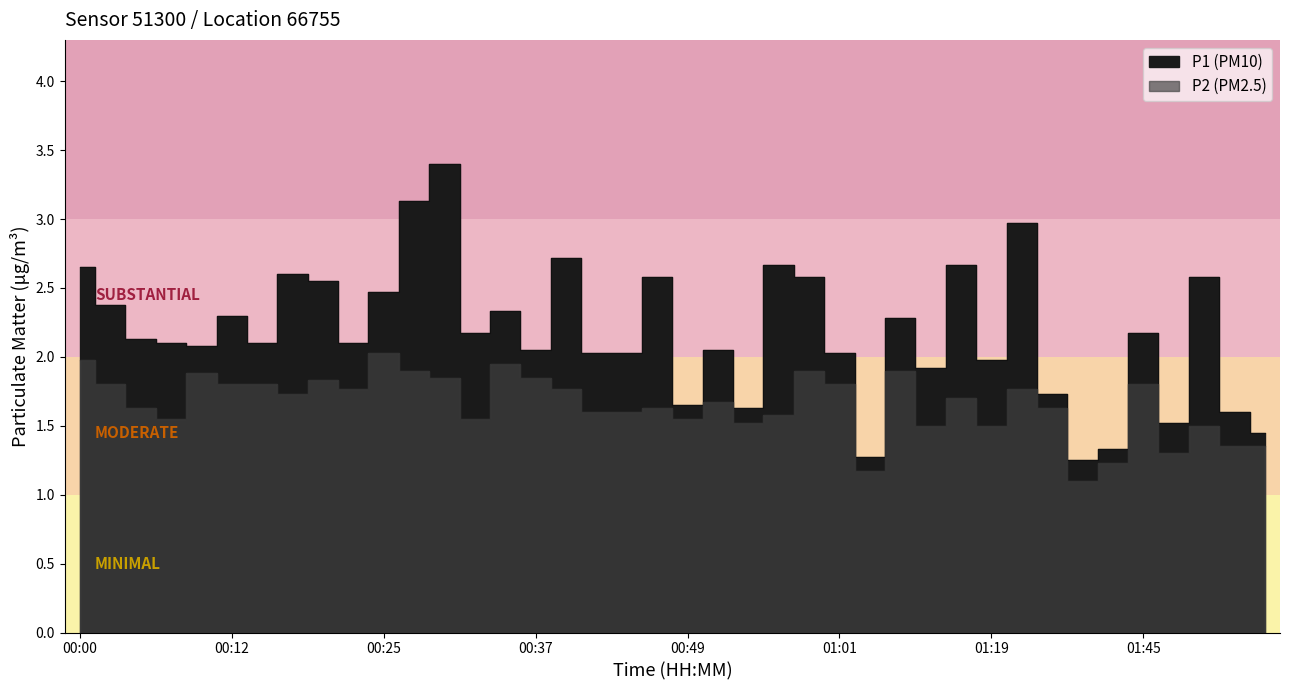

What is the total value across all series at 01:47?

2.8